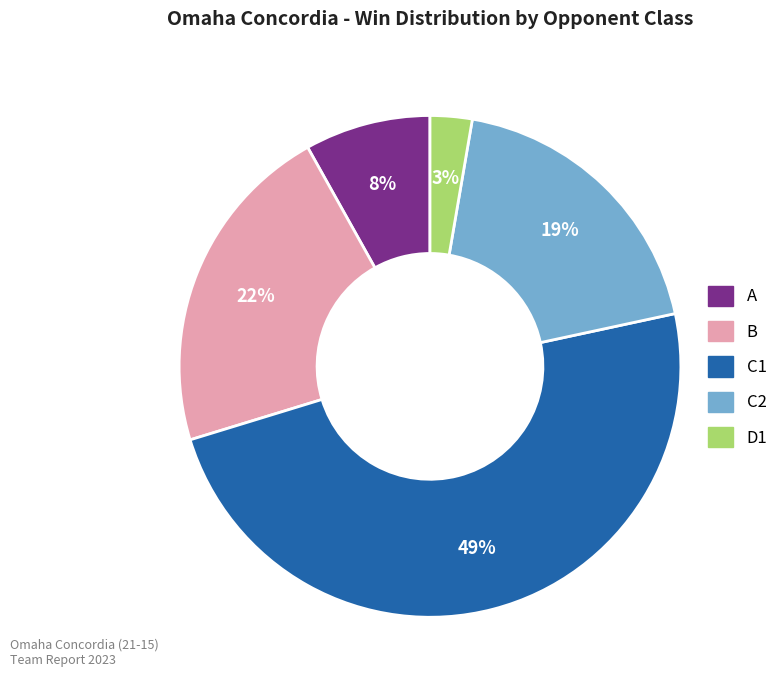

Which category has the biggest portion of the pie?

C1